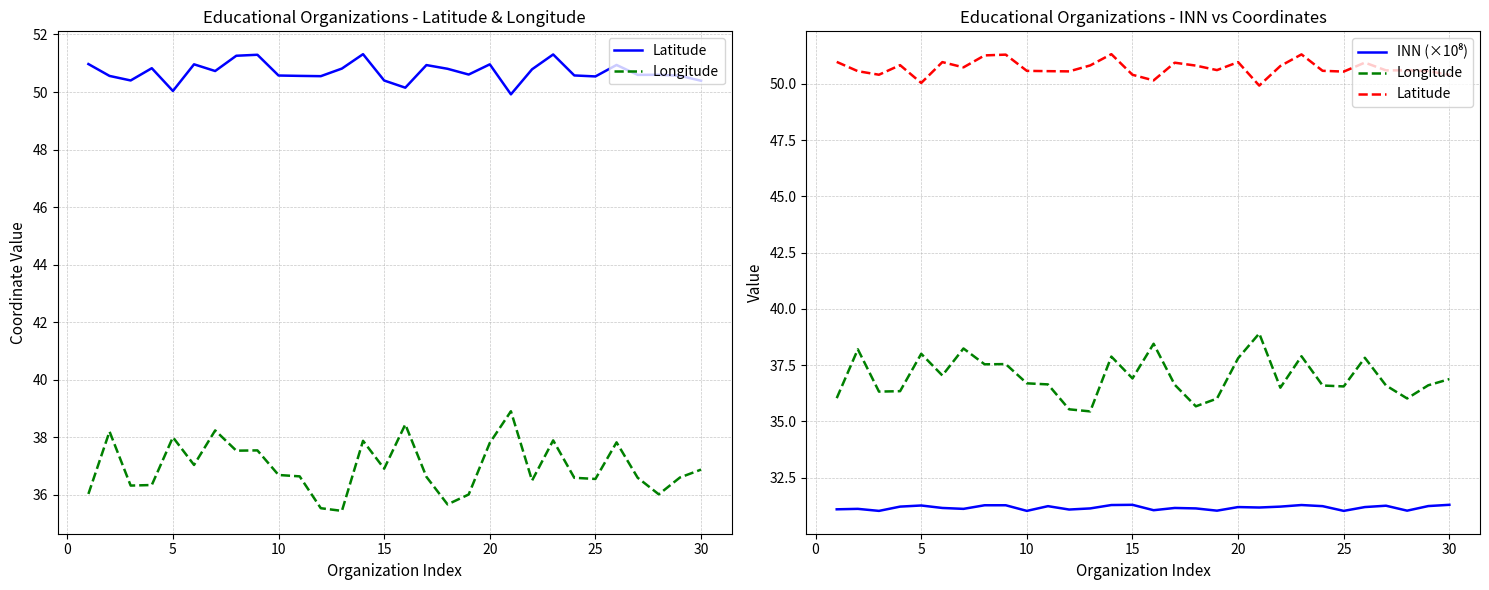

What is the sum of all Longitude values?

1109.2